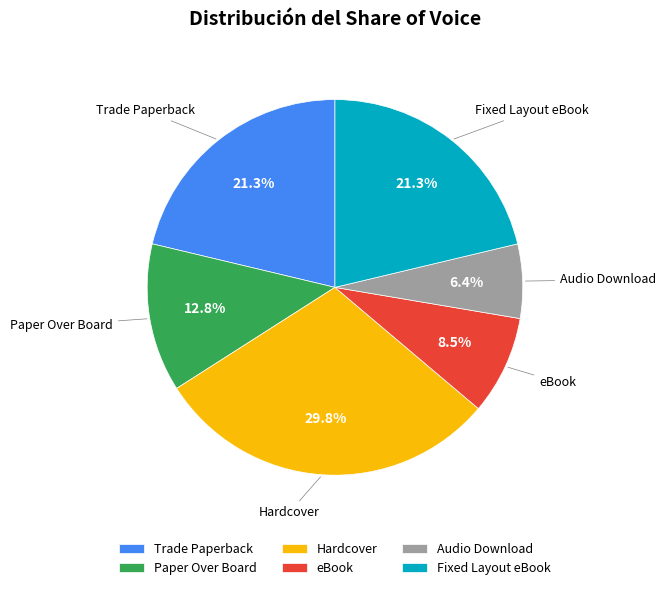

Does any single category account for the majority?

No